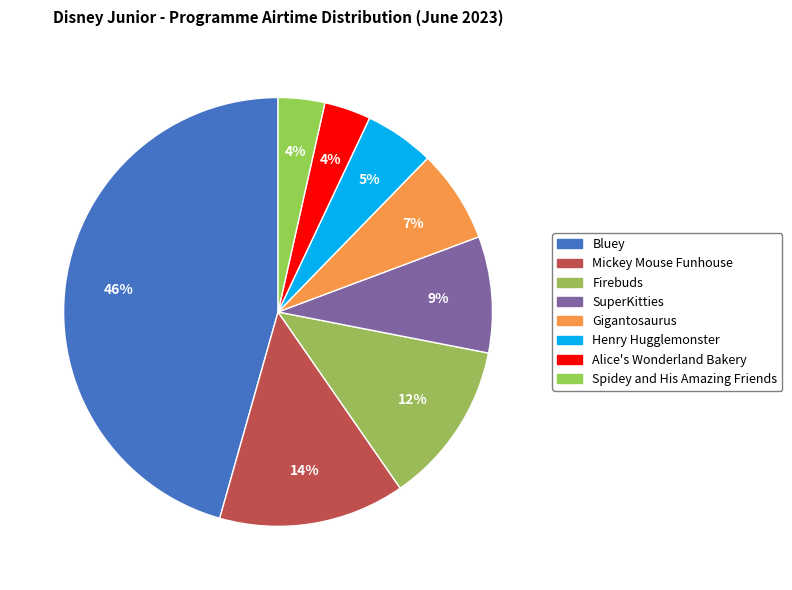

Is there any slice that represents more than half of the pie?

No